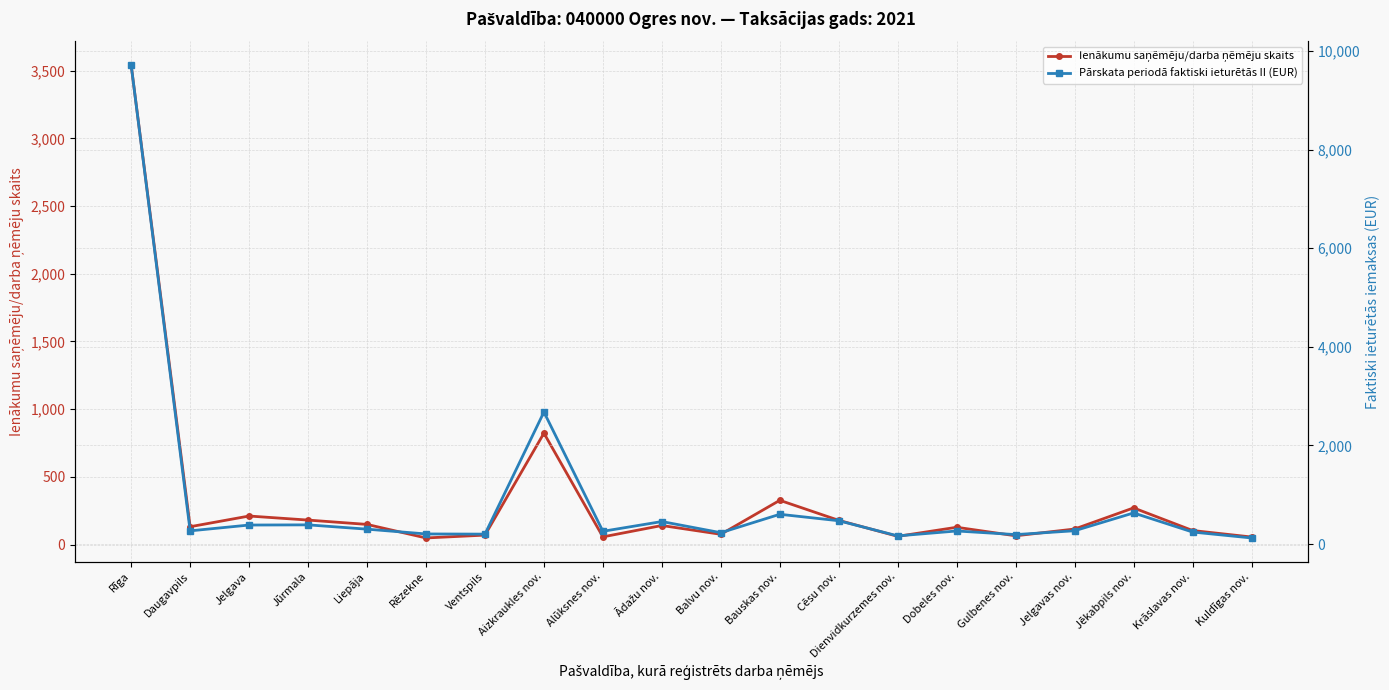

Is the value of Ienākumu saņēmēju/darba ņēmēju skaits at Bauskas nov. greater than the value of Pārskata periodā faktiski ieturētās II (EUR) at Balvu nov.?

Yes